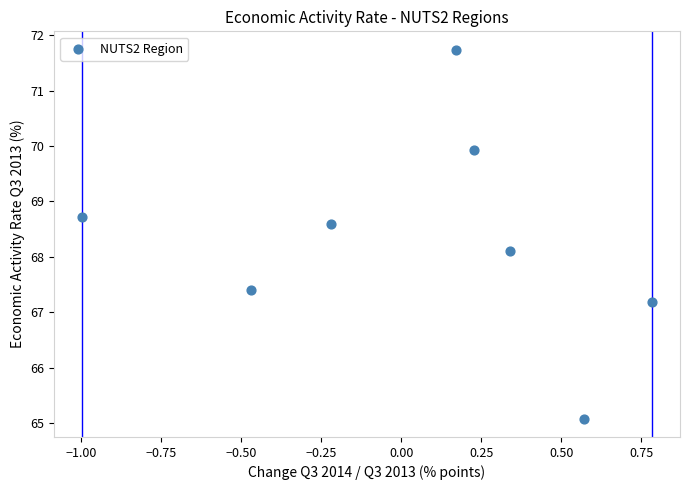

What Y value in the scatter plot is closest to 68?

68.1